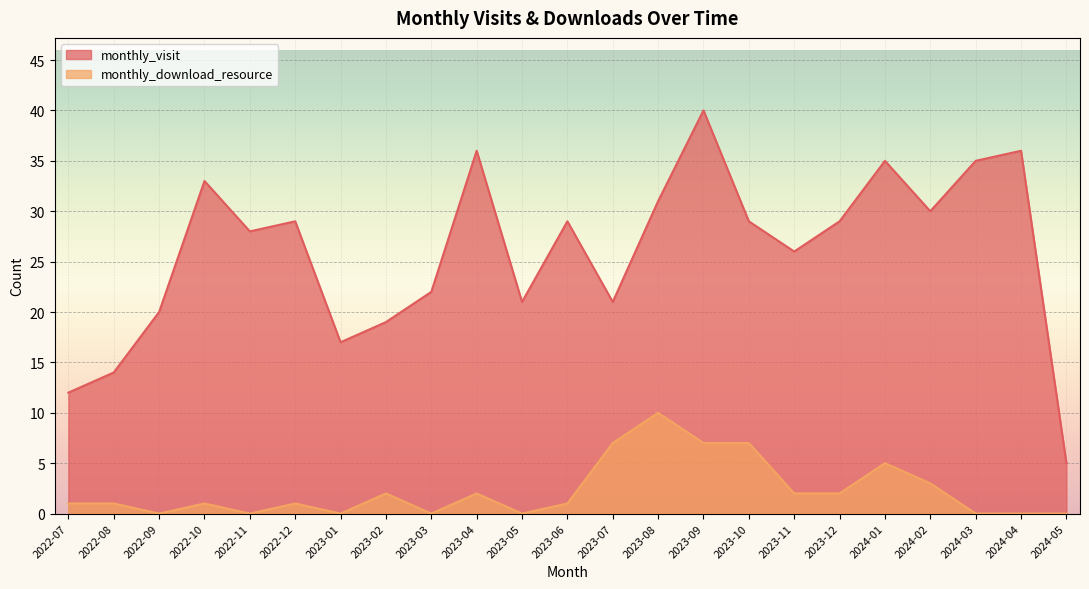

Where is the first local minimum for monthly_download_resource?

2022-09